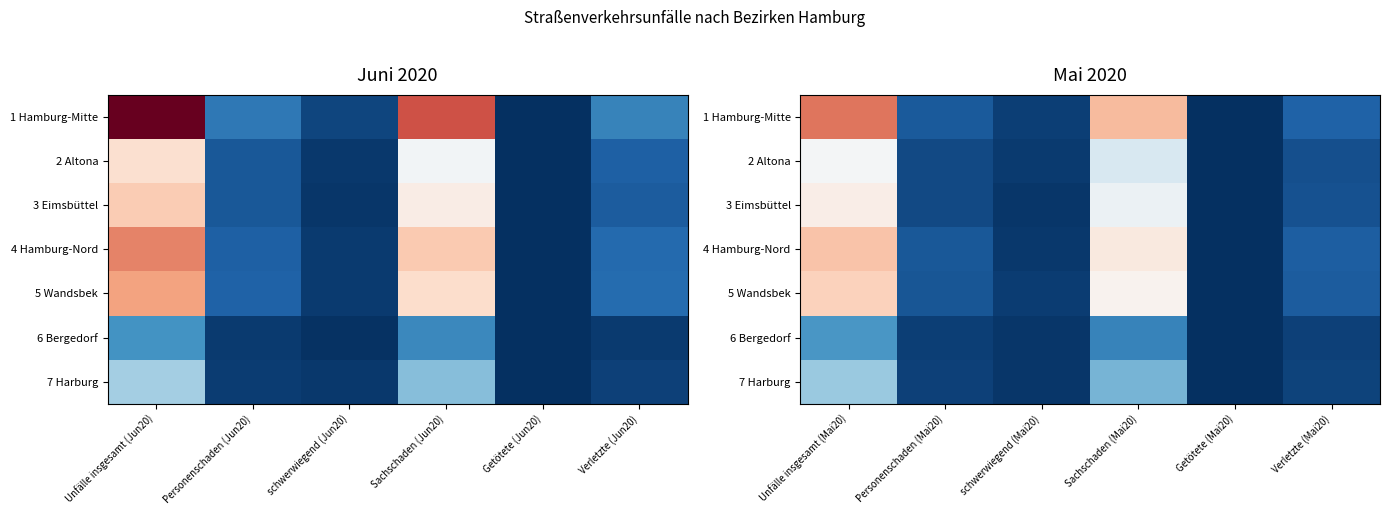

What is the difference between the maximum and second lowest values in the 2 Altona series?

551